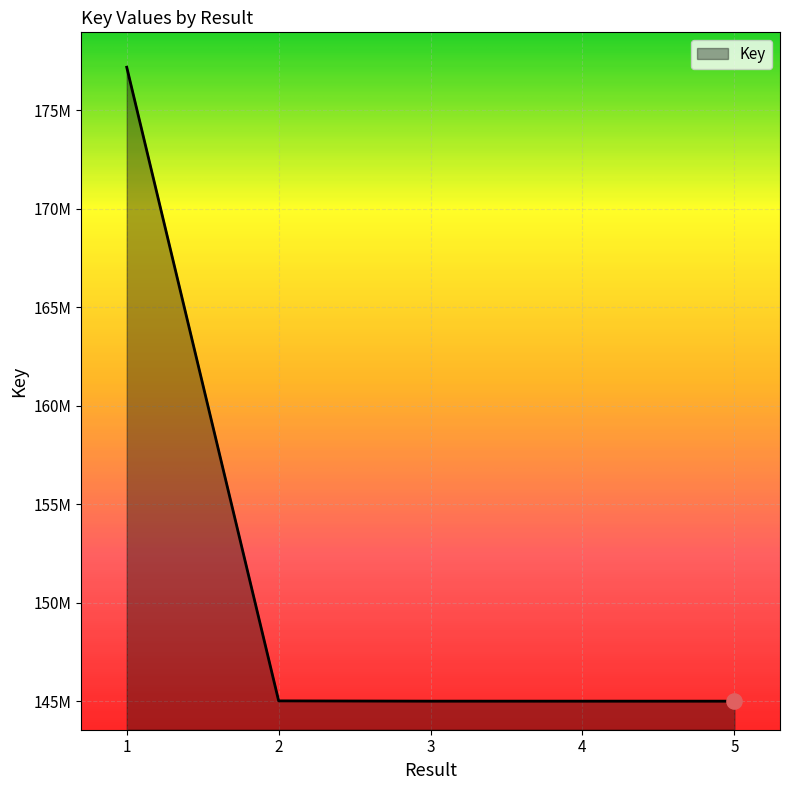

What is the ratio of the value at 5 to the value at 4?

1.0